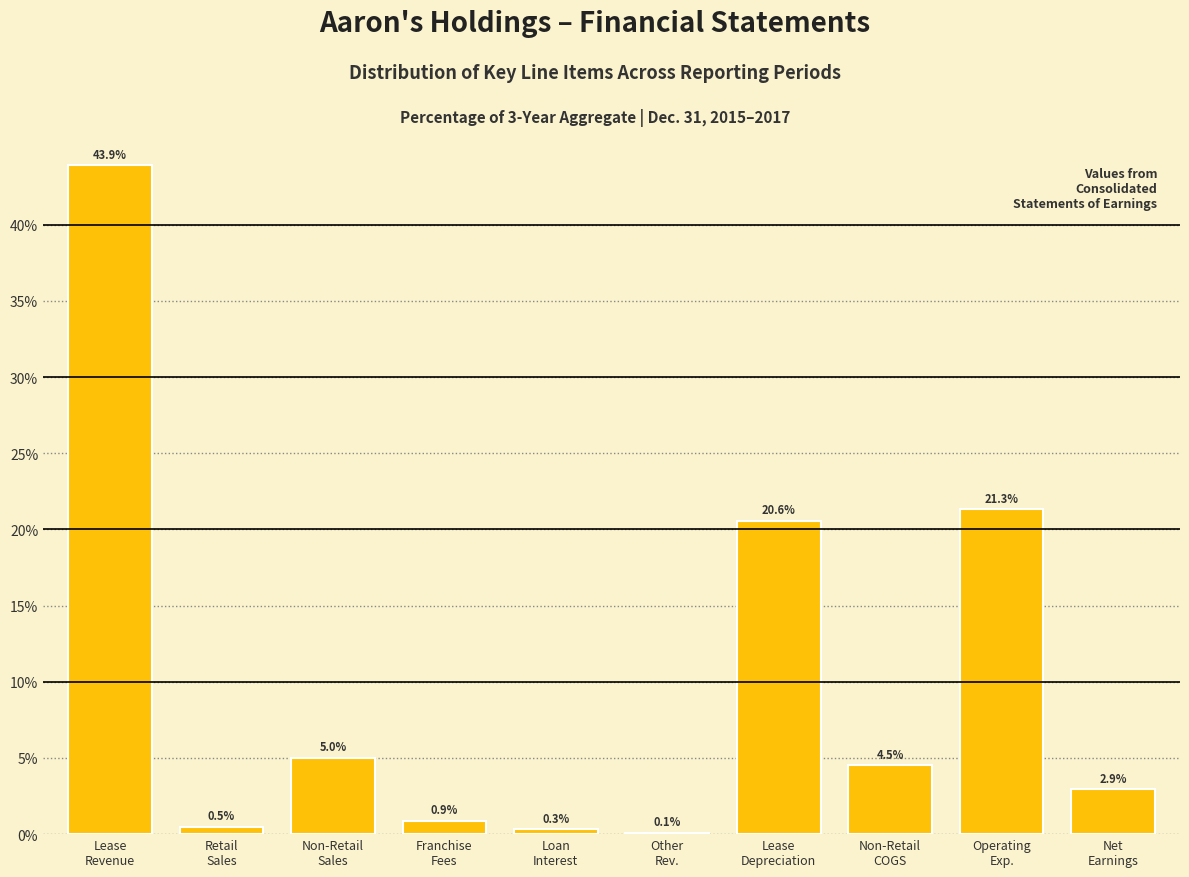

What is the maximum value shown in the chart?

43.9